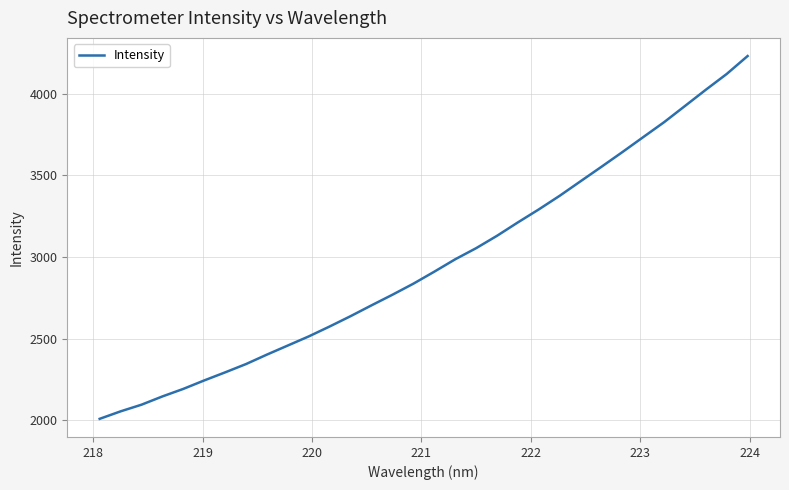

What is the difference between the maximum and minimum values?

2221.8